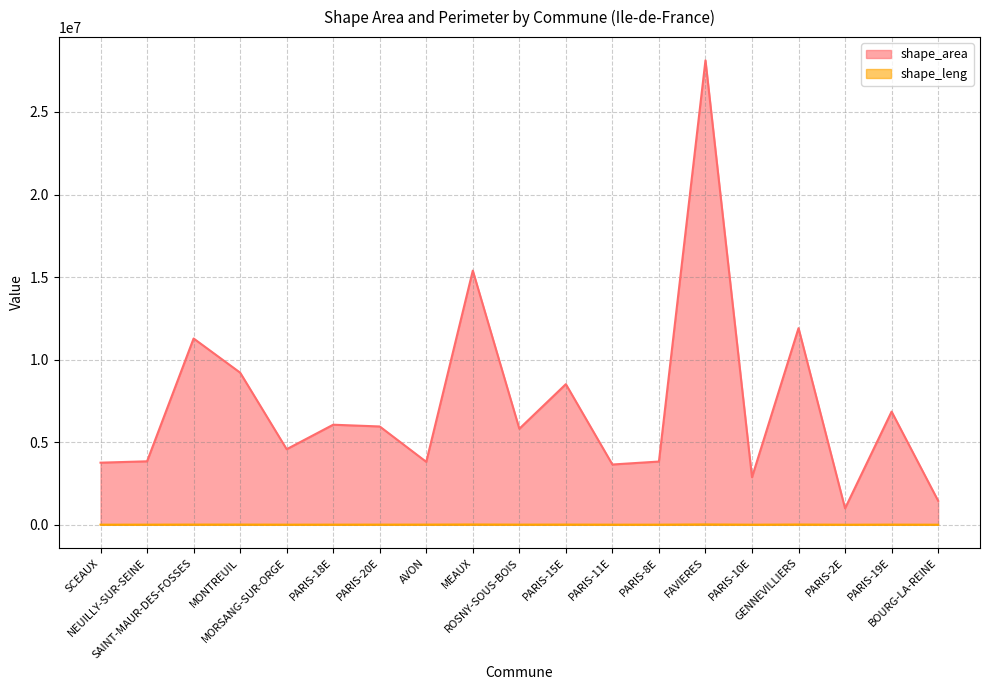

In shape_leng, how many points are lower than both neighbors (excluding endpoints)?

5